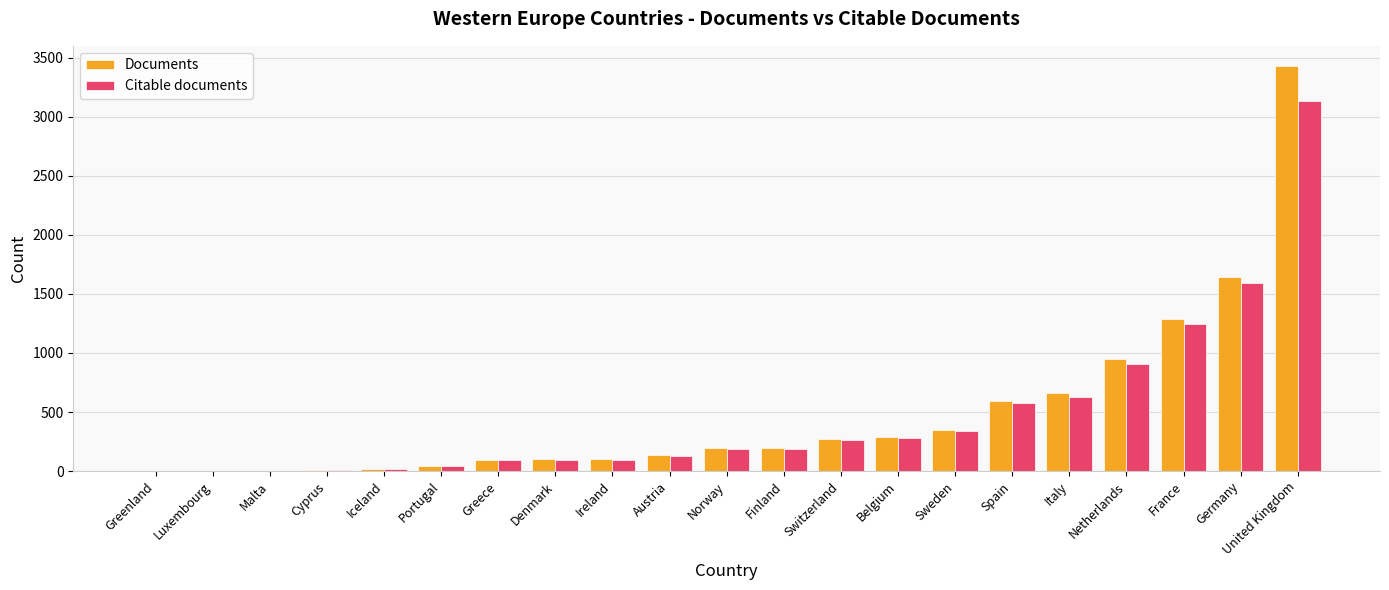

Which category has the highest value in the Documents series?

United Kingdom